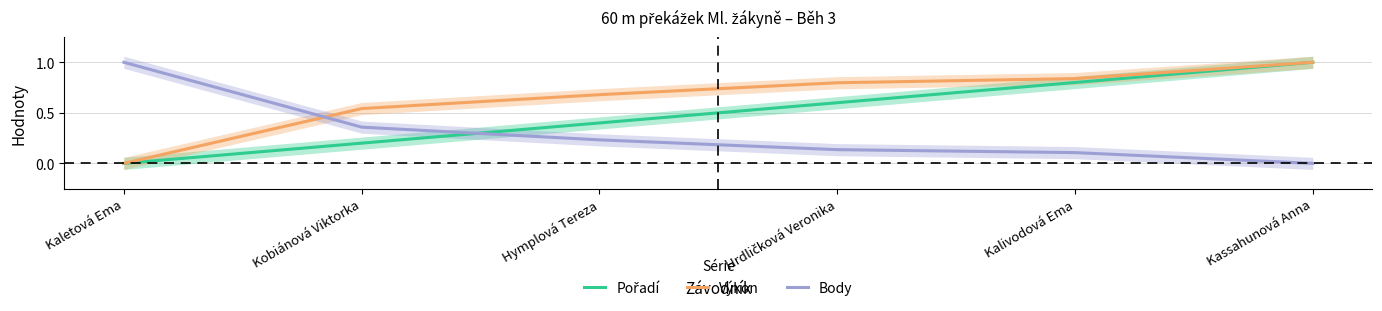

What is the greatest value displayed?

1.0